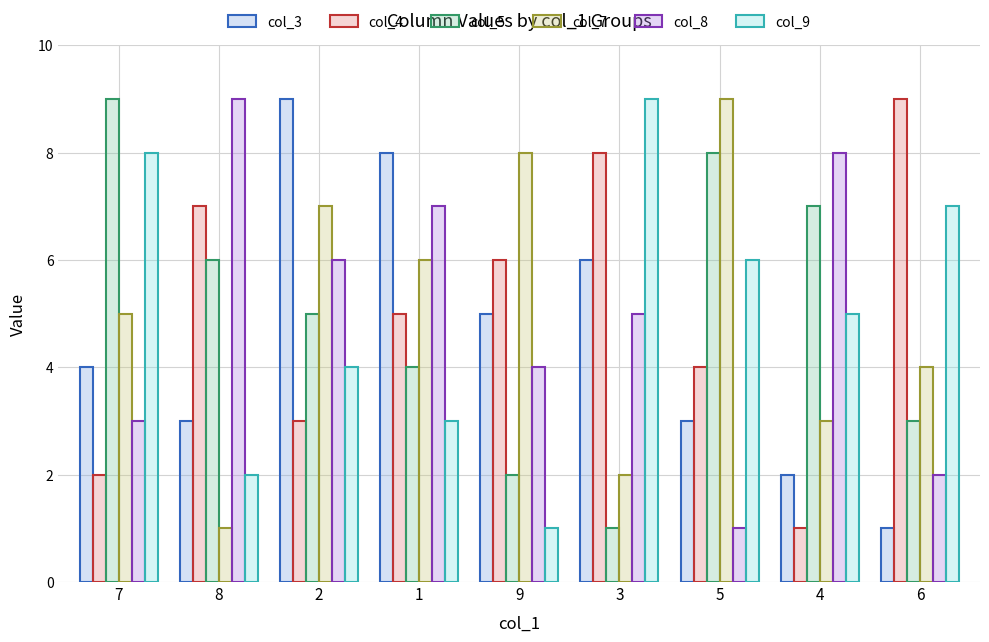

True or false: col_8 has a value of 1 at 5.

True